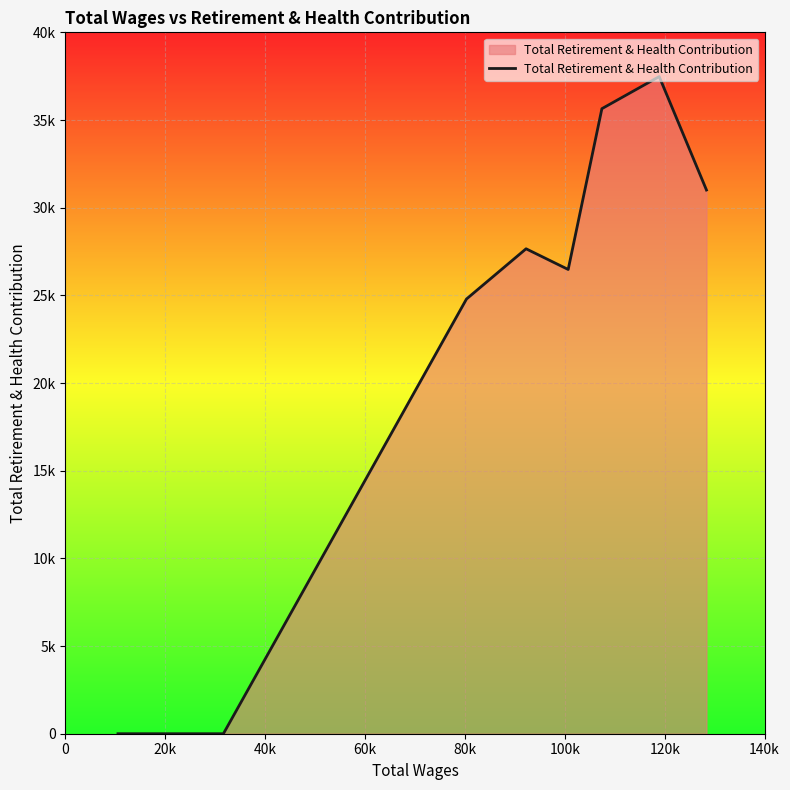

What is the maximum value shown in the chart?

37476